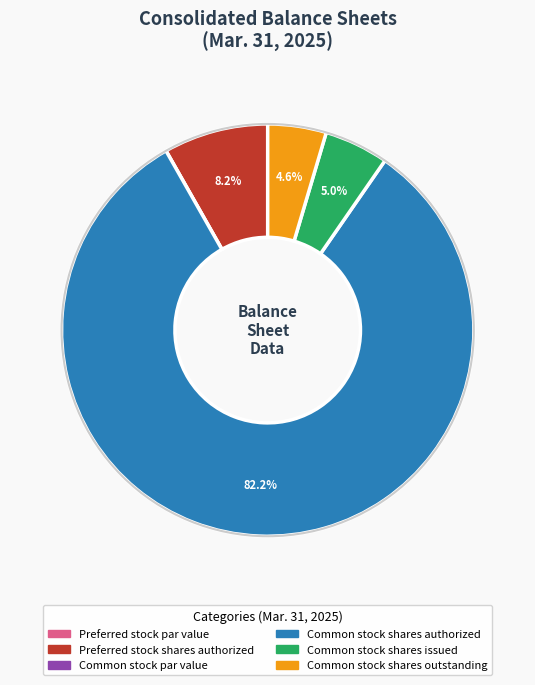

Combined, what portion of the pie is Common stock shares authorized and Common stock shares issued?

87.2%